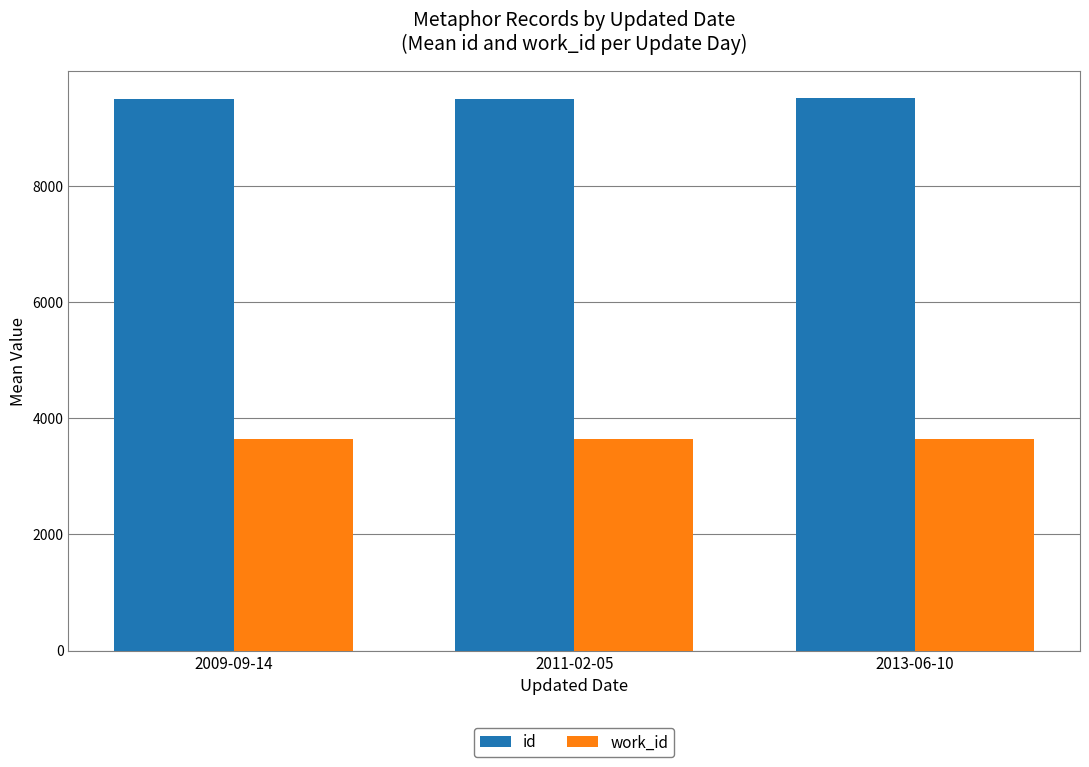

What are all the series names shown in the legend?

id, work_id